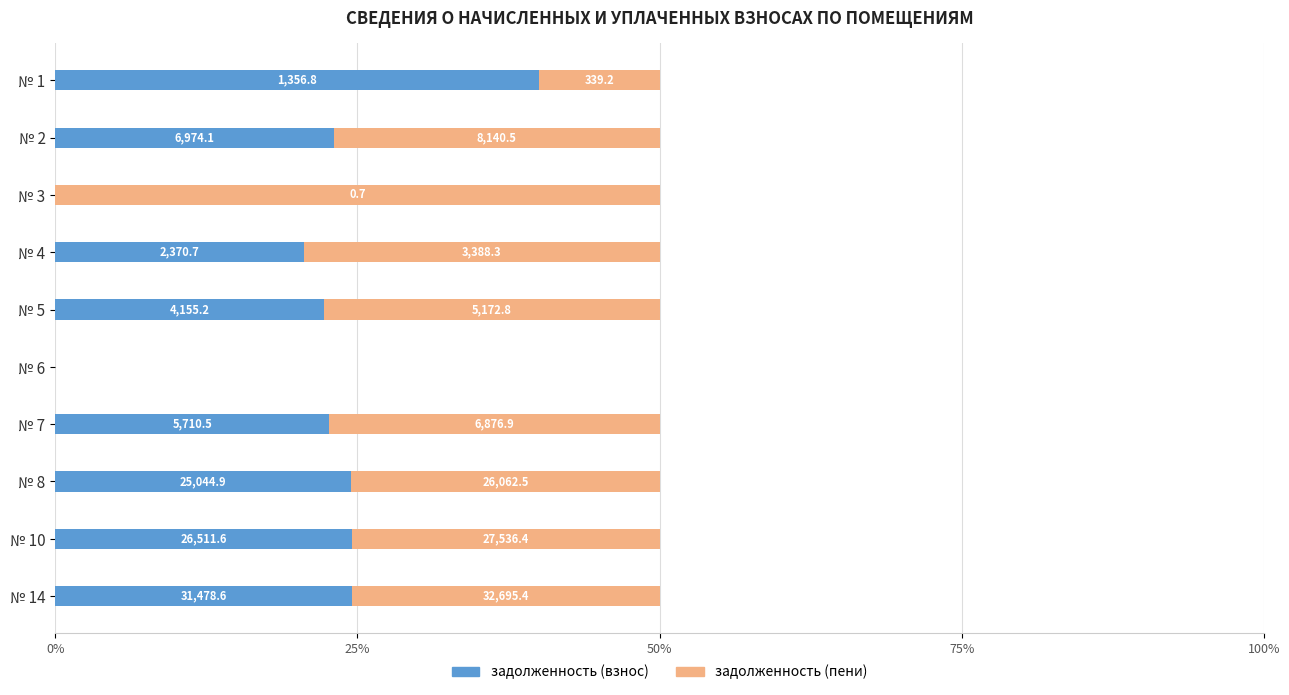

How many bars are there in each group?

2